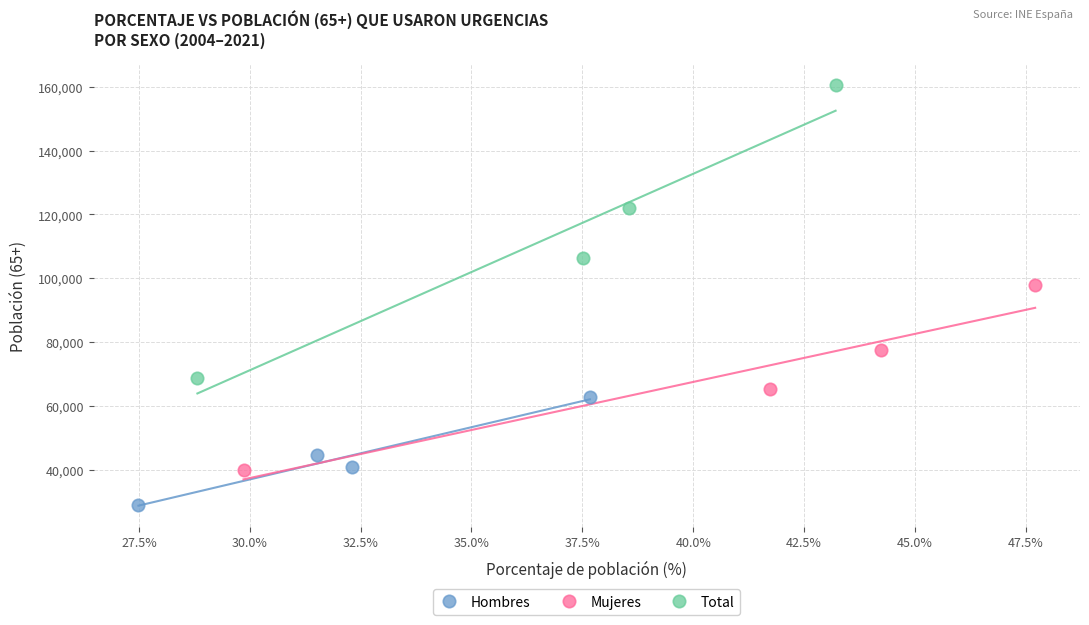

Which series reaches the minimum Y coordinate?

Hombres